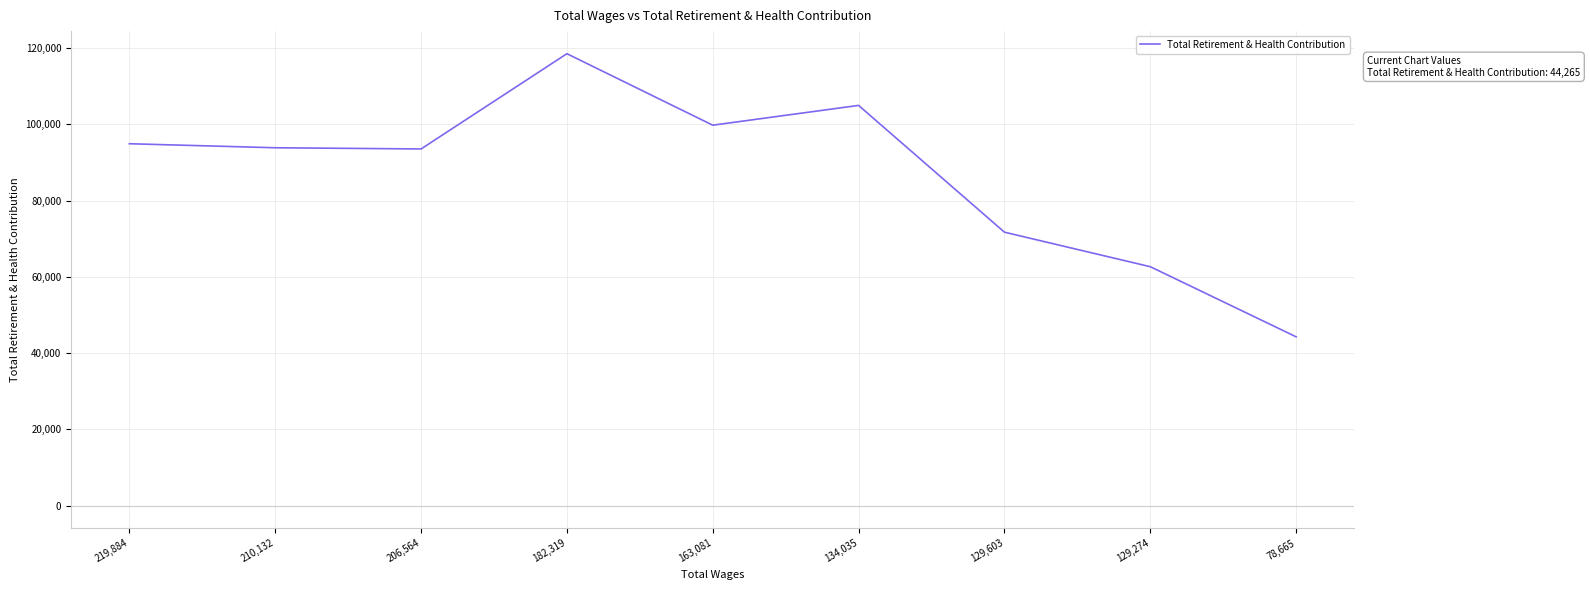

What is the difference between the maximum and minimum values?

74273